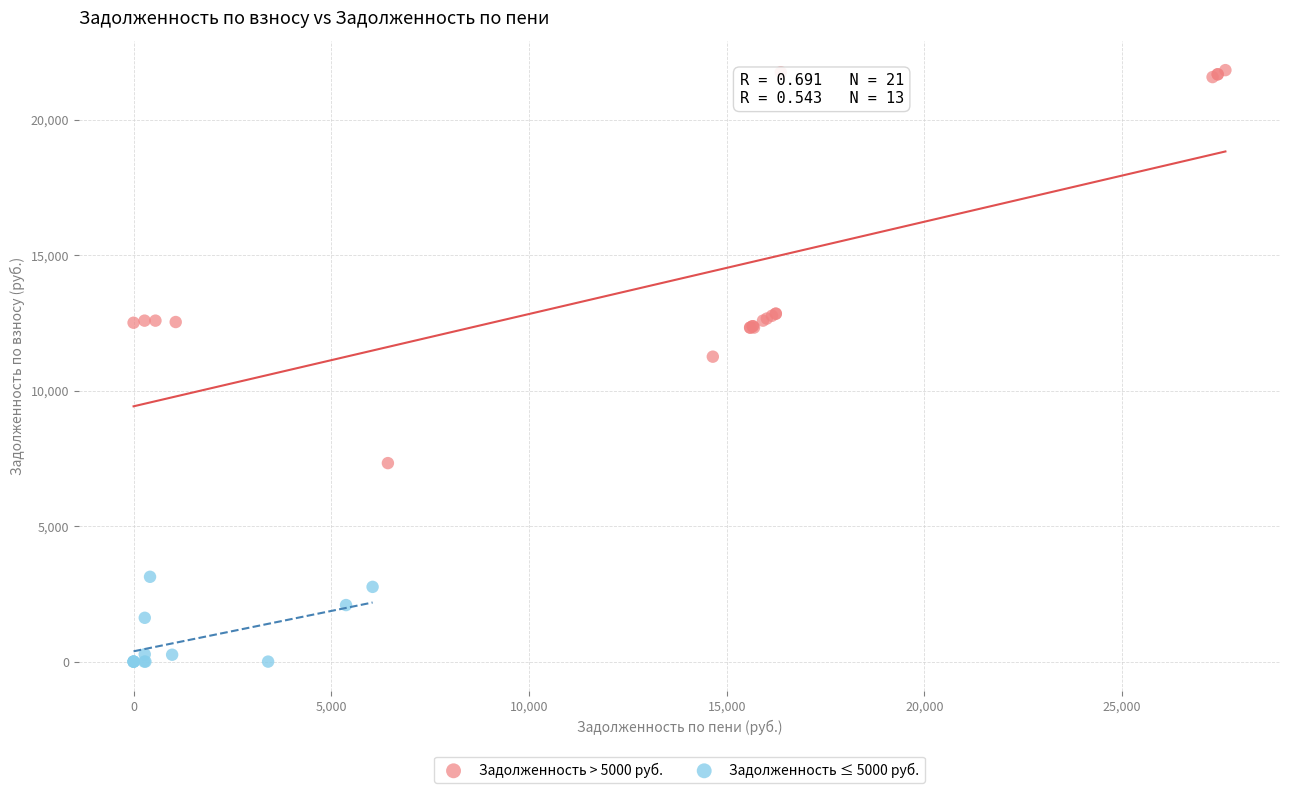

Which series has the largest Y range (max minus min)?

Задолженность > 5000 руб.